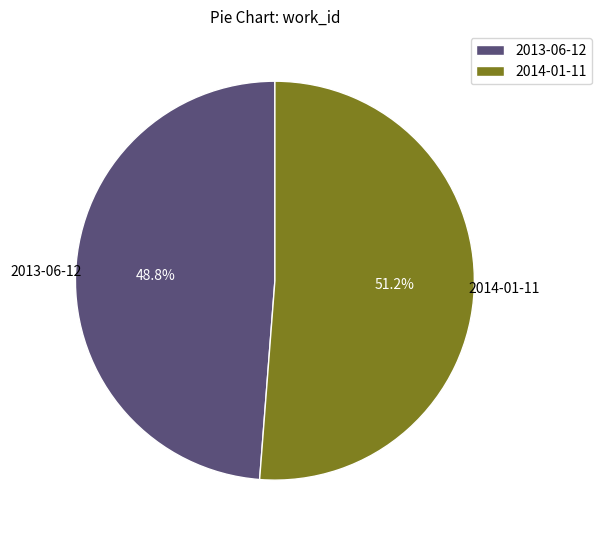

To the nearest percent, what is the average slice percentage?

50%